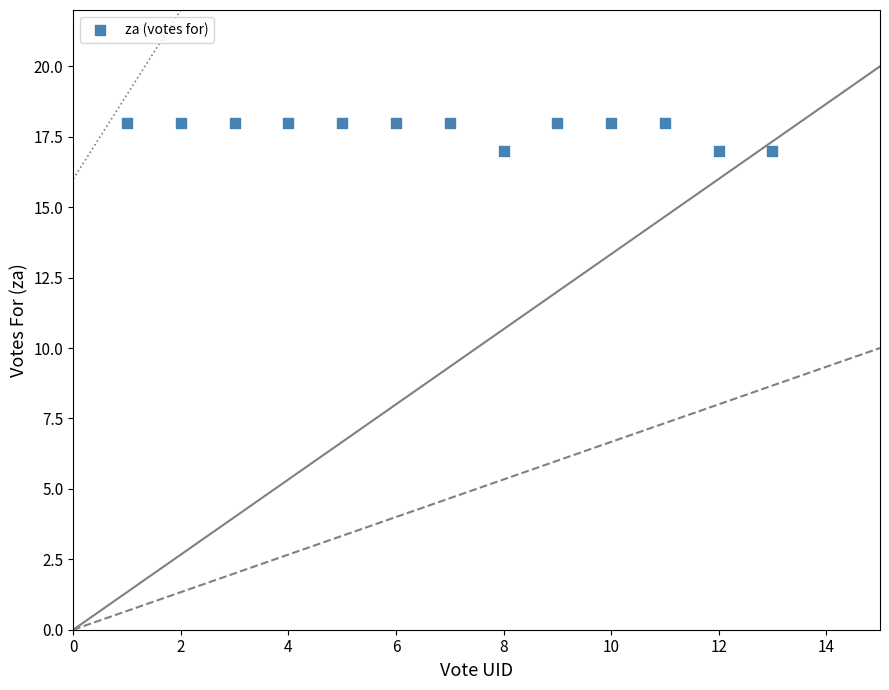

What is the range of X values (max minus min)?

12